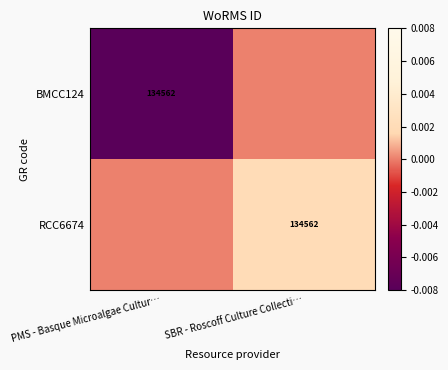

The BMCC124 series shows 55806 at PMS - Basque Microalgae Cultur…. True or false?

False